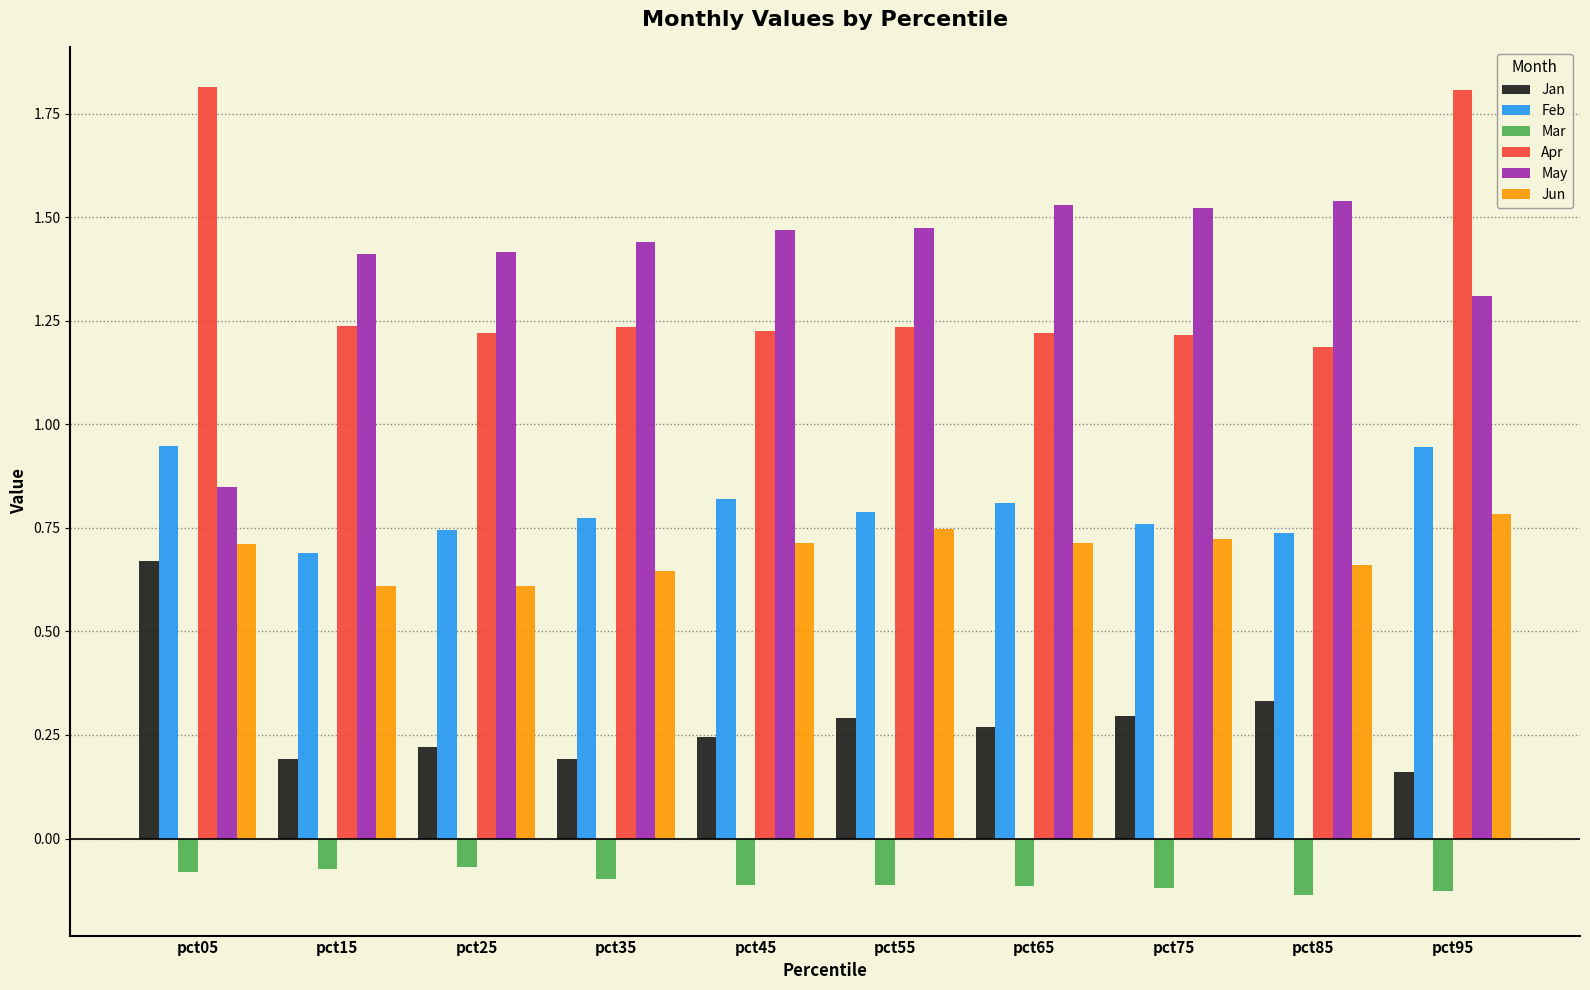

Rank the series at pct25 from lowest to highest value.

Mar, Jan, Jun, Feb, Apr, May